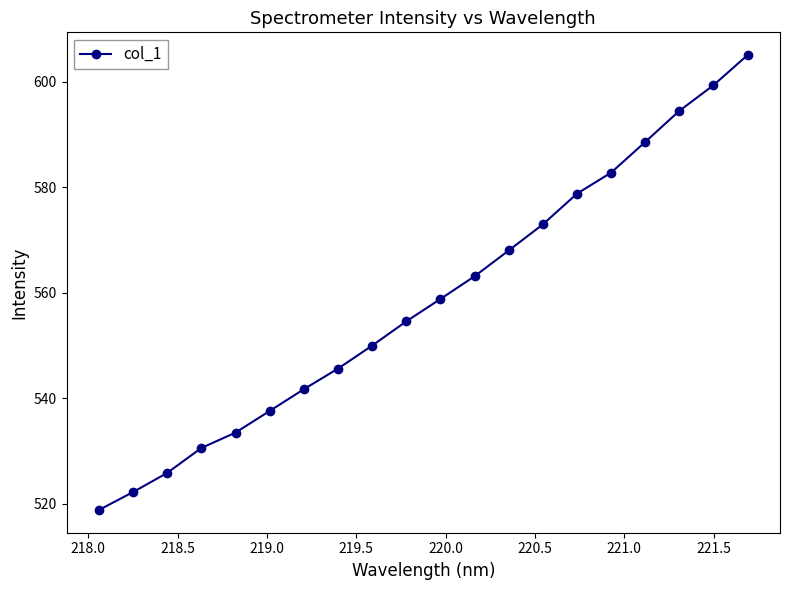

What is the value of the 13th point from the left?

568.0